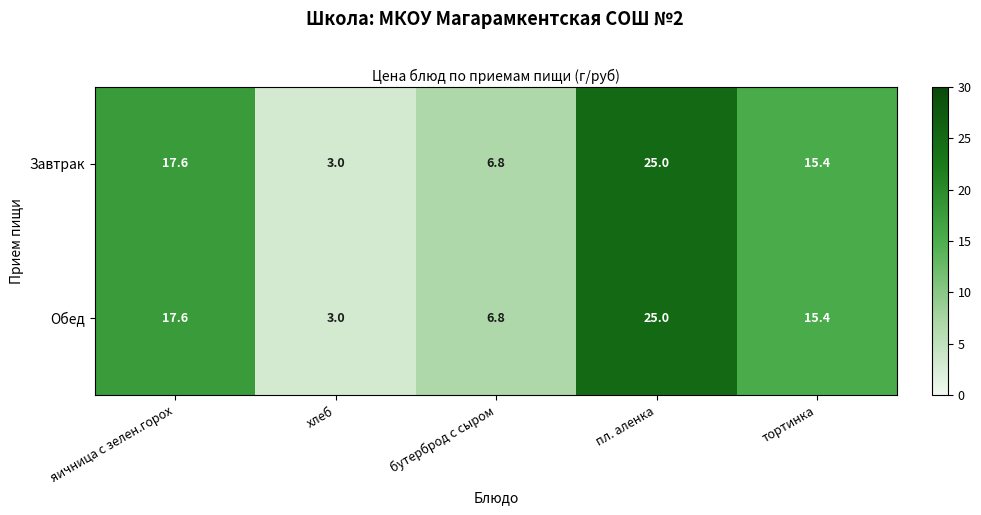

At which label is Обед closest to 14?

тортинка